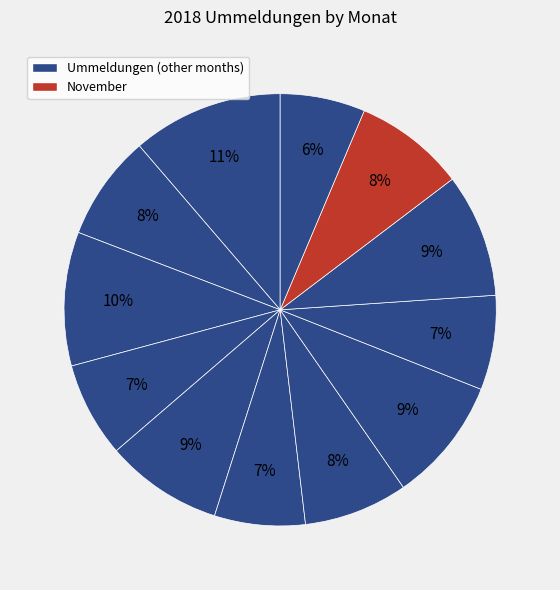

Rank the categories by value from lowest to highest.

Dezember, Juni, September, April, Juli, Februar, November, Mai, Oktober, August, Maerz, Januar